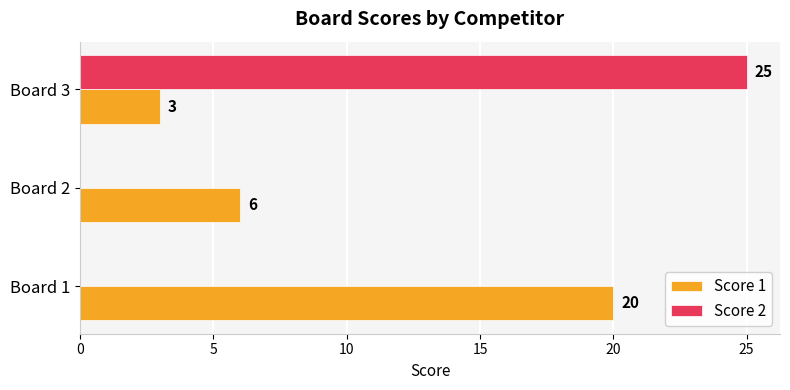

True or false: Score 2 has a value of -12 at Board 1.

False